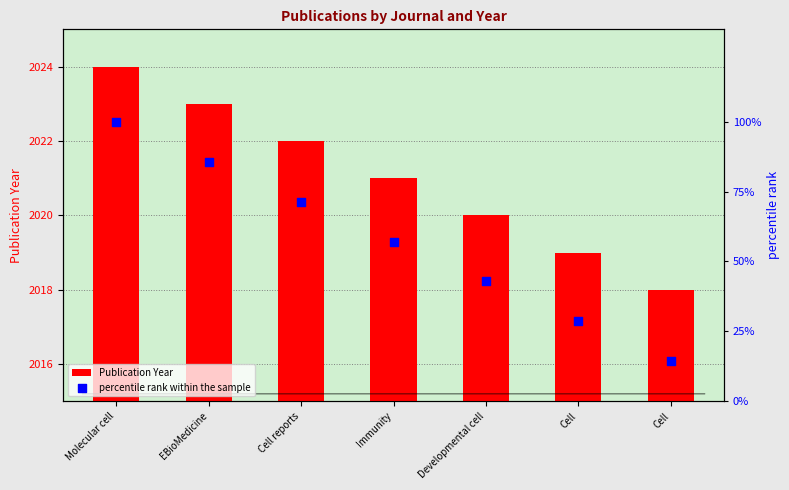

Which series contains the lowest Y value?

percentile rank within the sample